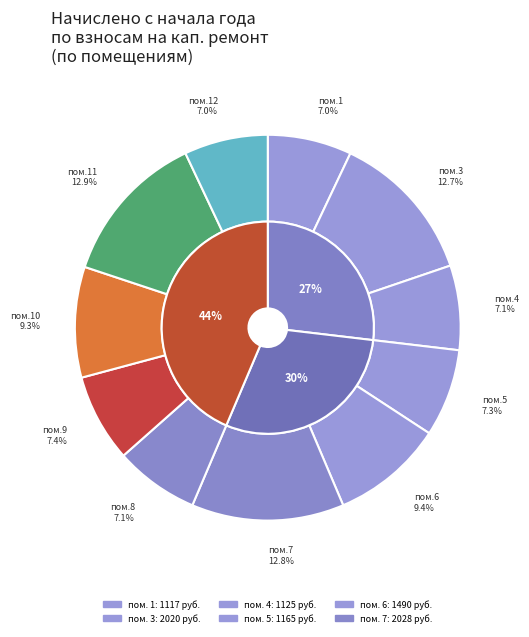

Count the number of slices in the pie.

11